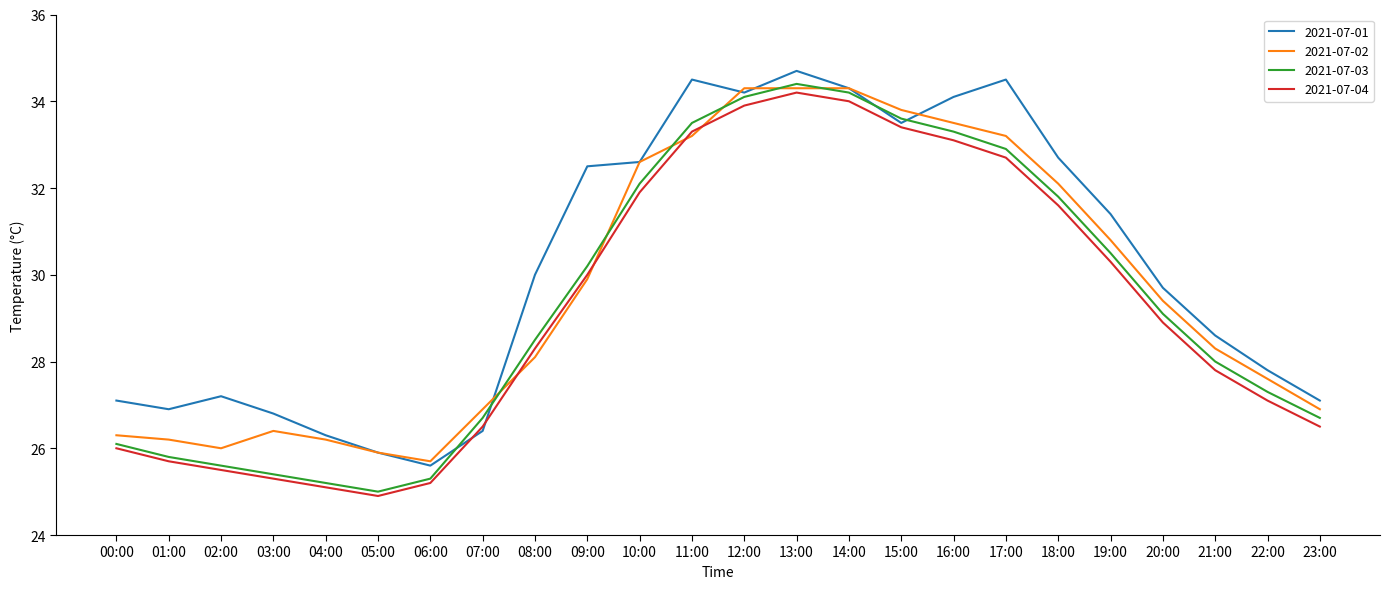

Which series ends up on top after the final intersection of 2021-07-04 and 2021-07-02?

2021-07-02